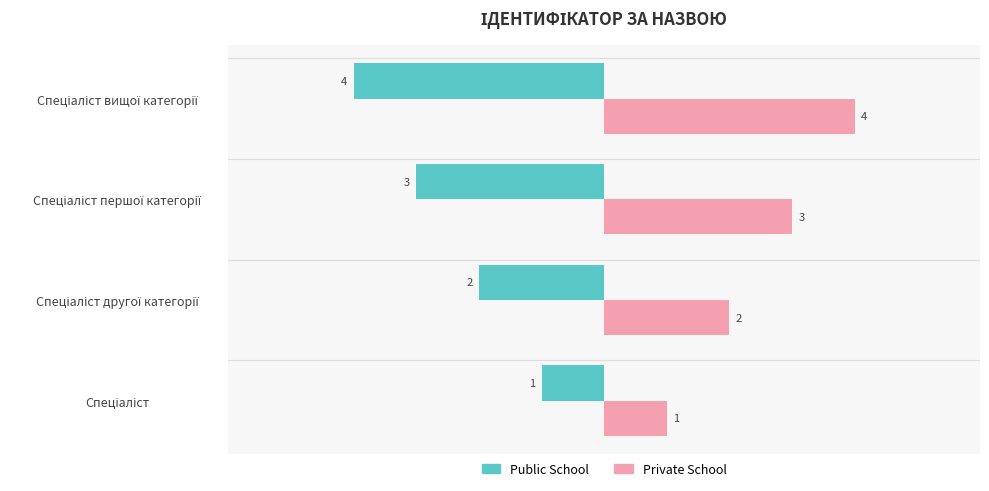

What is the lowest value of the Public School series?

-4